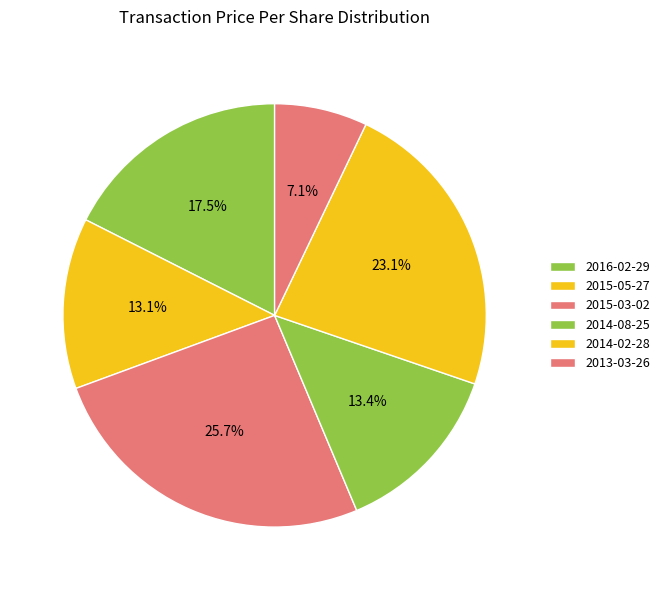

How many segments does this pie chart have?

6